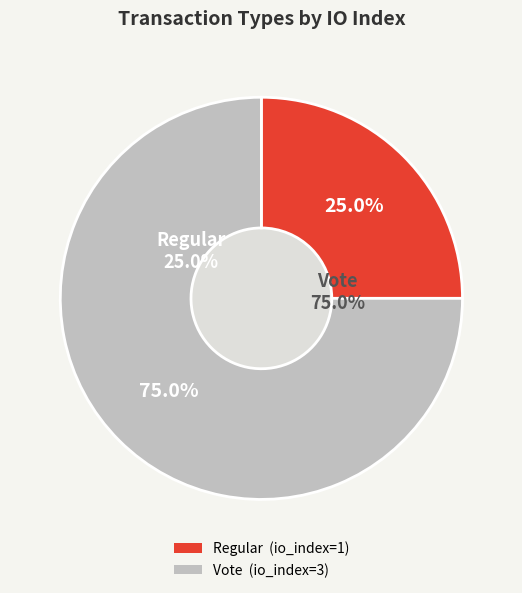

What is the ratio of the value at Vote to the value at Regular?

3.0